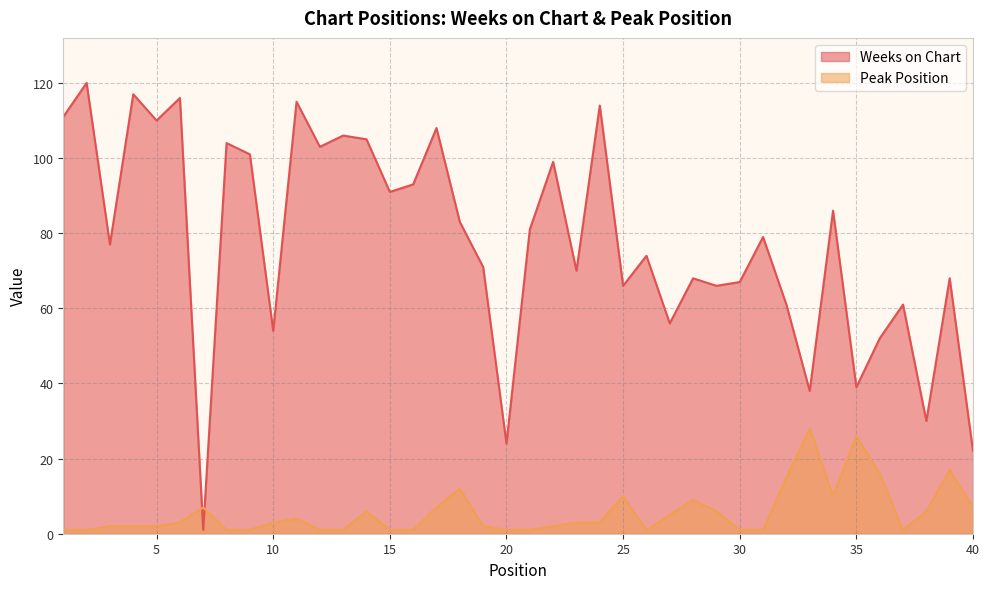

Reading left to right, transcribe all the data shown in this chart.

Weeks on Chart: 111	120	77	117	110	116	1	104	101	54	115	103	106	105	91	93	108	83	71	24	81	99	70	114	66	74	56	68	66	67	79	61	38	86	39	52	61	30	68	22
Peak Position: 1	1	2	2	2	3	7	1	1	3	4	1	1	6	1	1	7	12	2	1	1	2	3	3	10	1	5	9	6	1	1	15	28	10	26	16	1	6	17	7